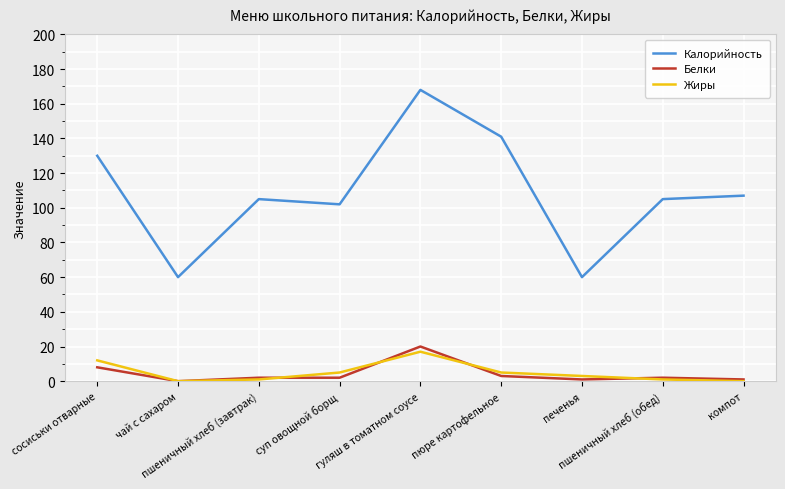

How many interior local peaks does the Жиры series have?

1